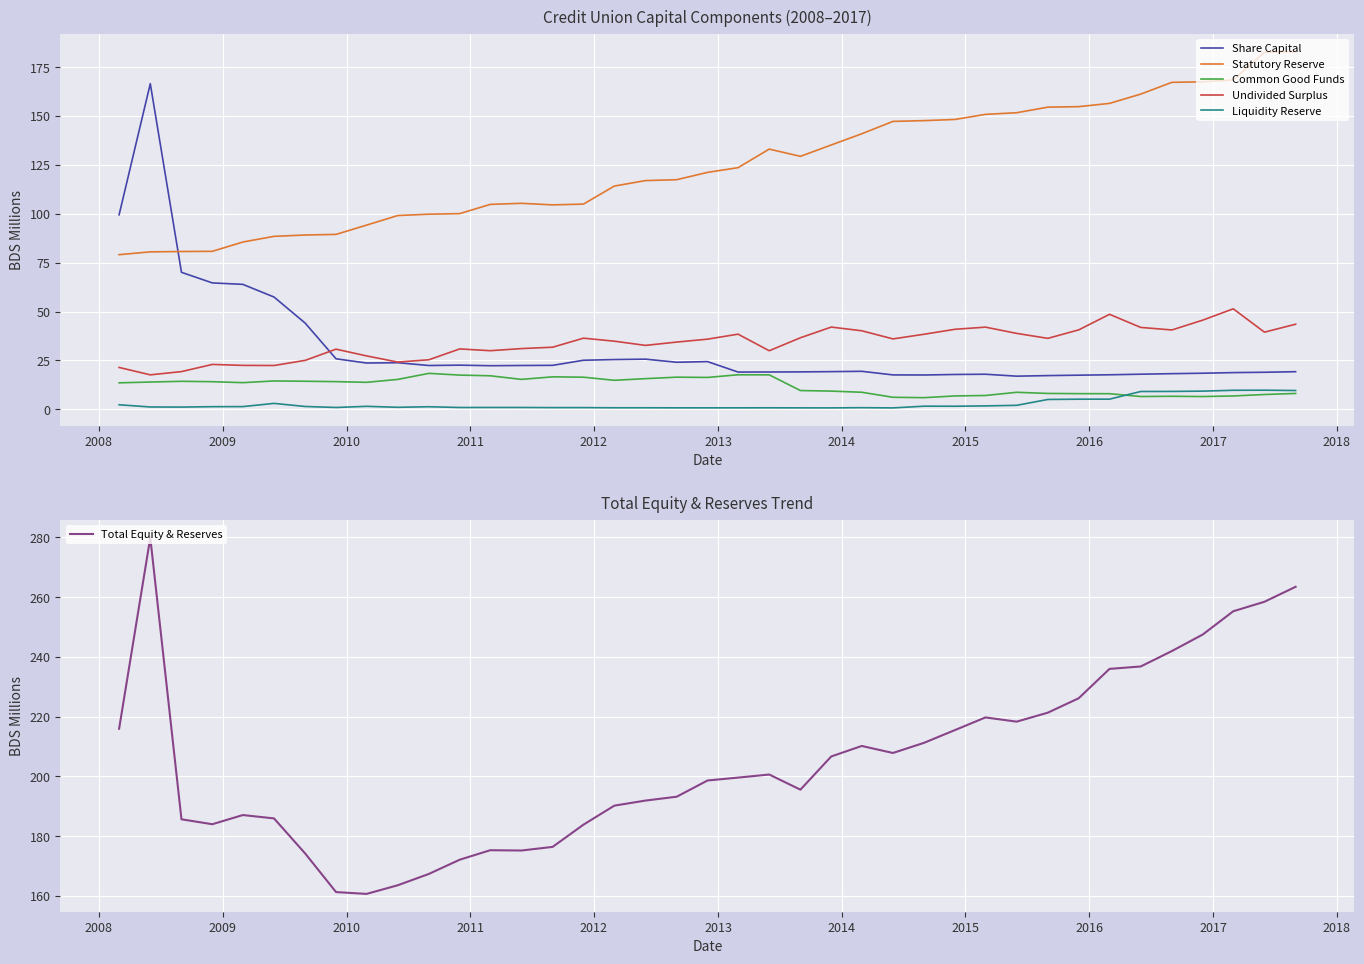

What is the maximum value for Undivided Surplus?

51.4